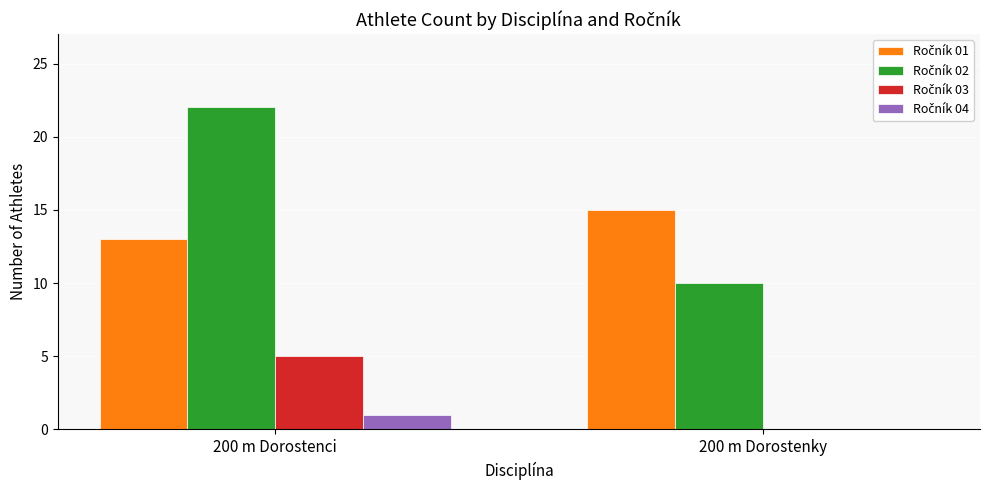

At which category is the sum across all series the highest?

200 m Dorostenci